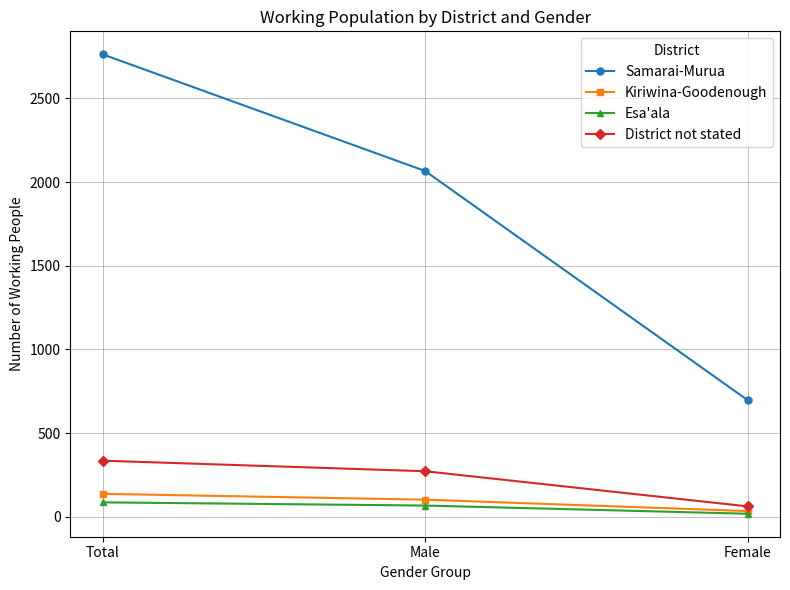

Count the District not stated values in the range 63 to 336.

3